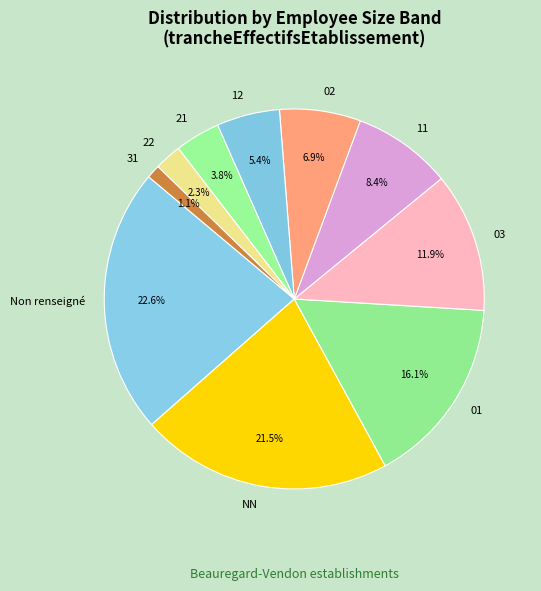

What percentage is NOT represented by 12?

94.6%